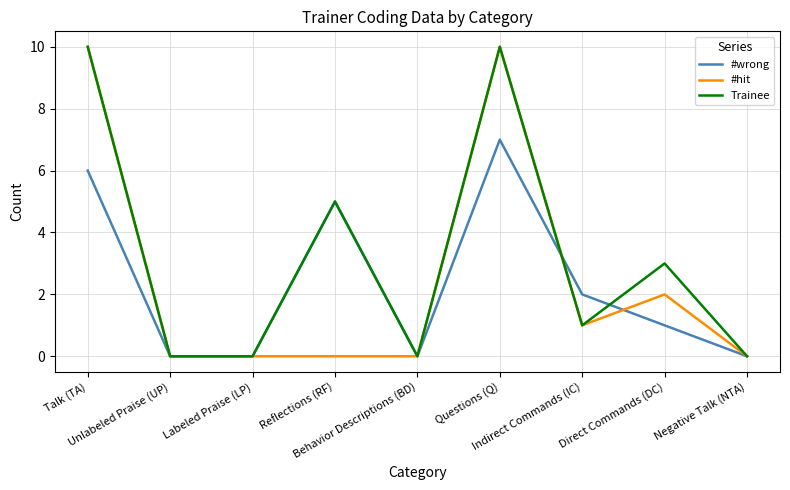

What is the greatest value displayed?

10